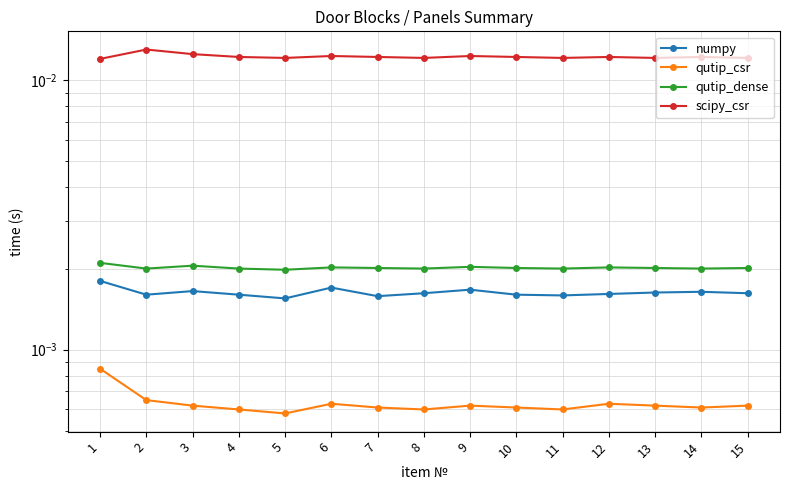

Rank the series at 12 from highest to lowest value.

scipy_csr, qutip_dense, numpy, qutip_csr